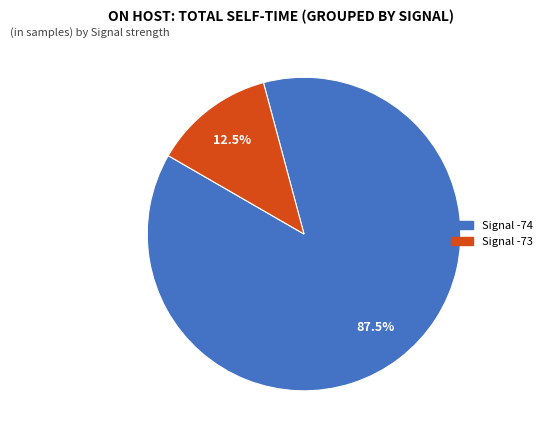

Does any single category account for the majority?

Yes